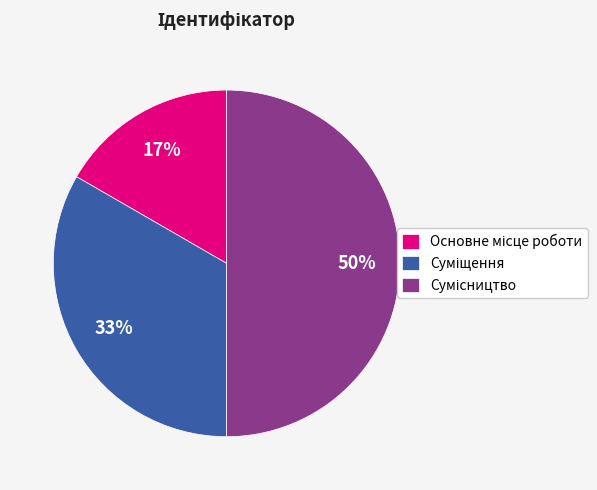

Is it true that Сумісництво is 63% of the pie?

False